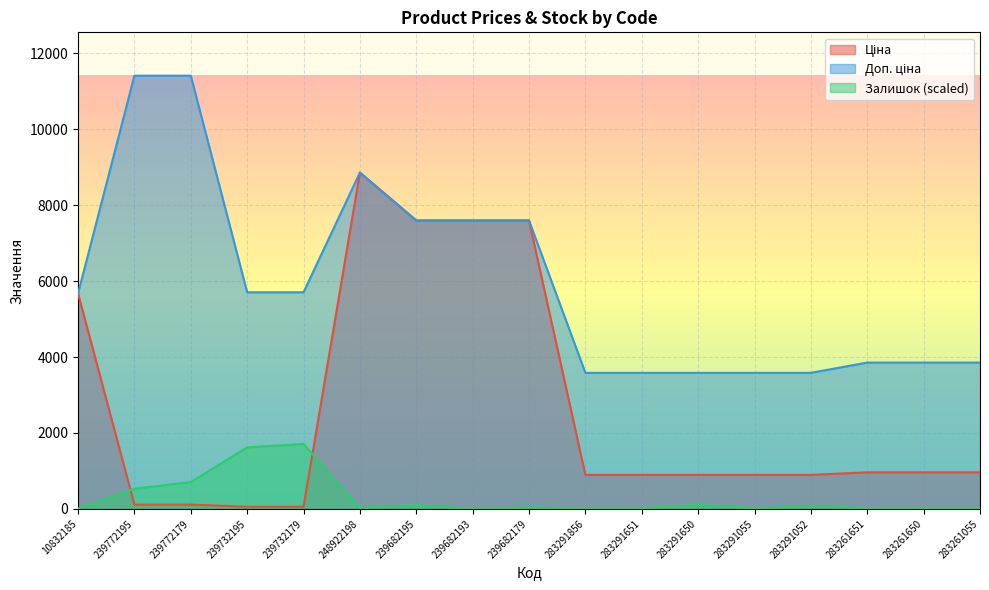

True or false: Доп. ціна has a value of 1757.9 at 283291651.

False